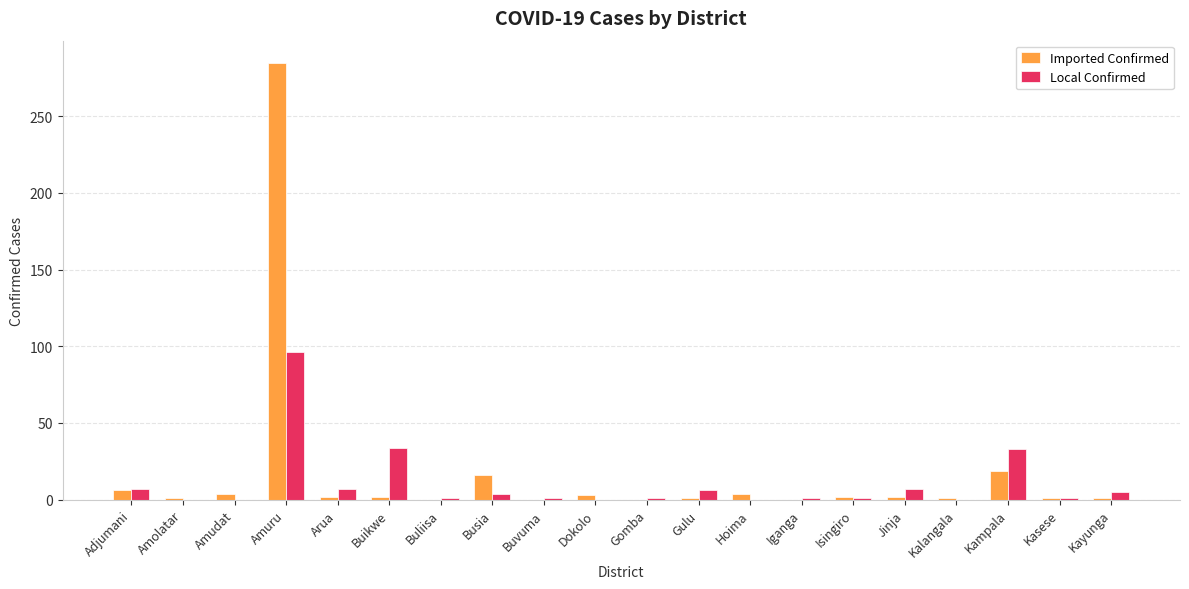

Is it true that Local Confirmed equals 62 at Amuru?

False